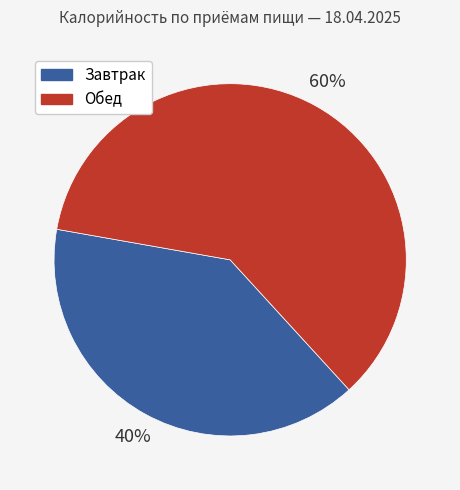

To the nearest percent, what is the combined percentage of Обед and Завтрак?

100%